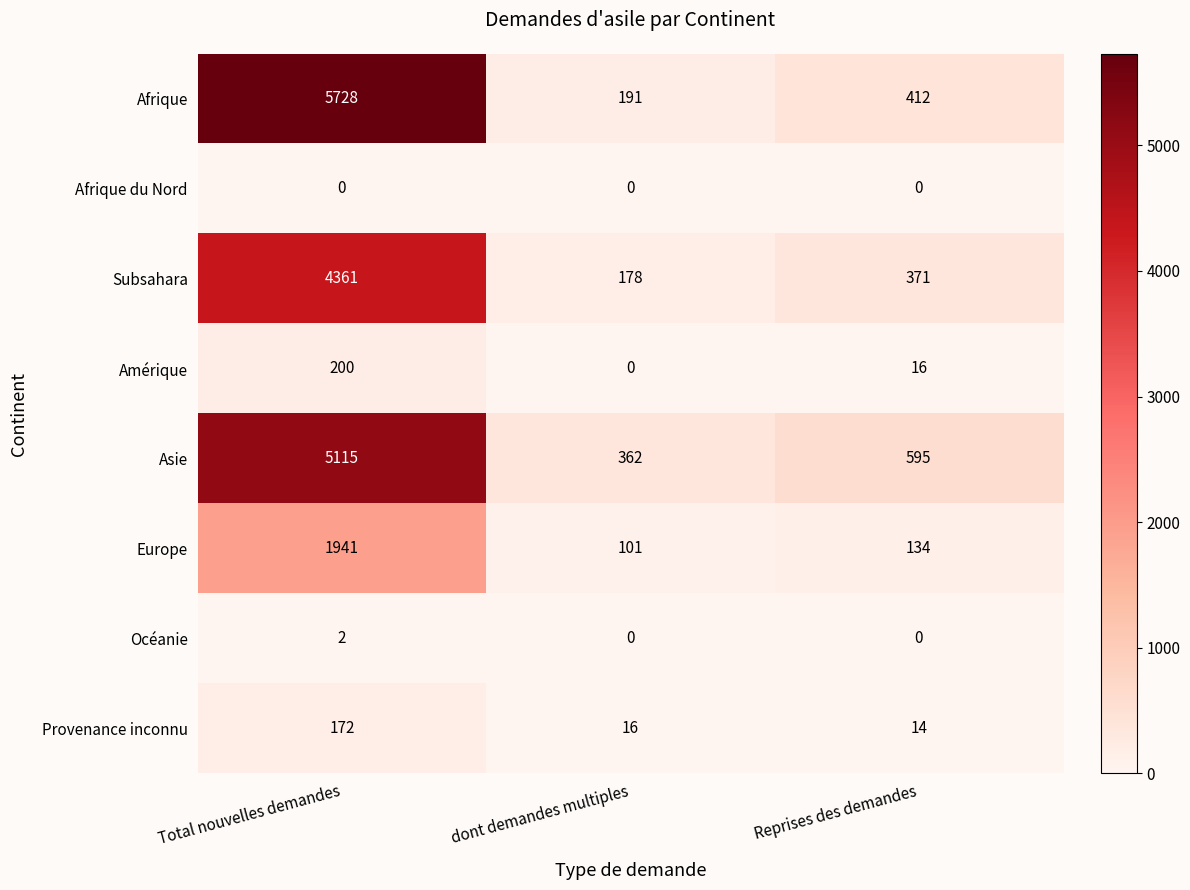

Count the number of data series in this chart.

8